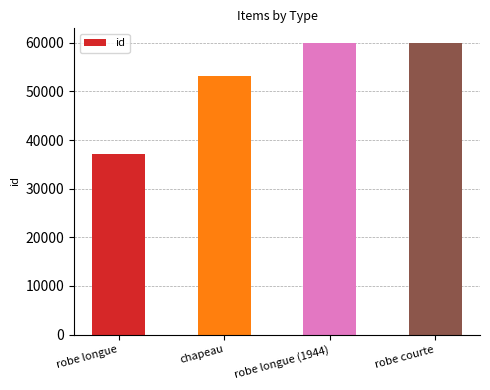

Which has a higher value, chapeau or robe longue (1944)?

robe longue (1944)